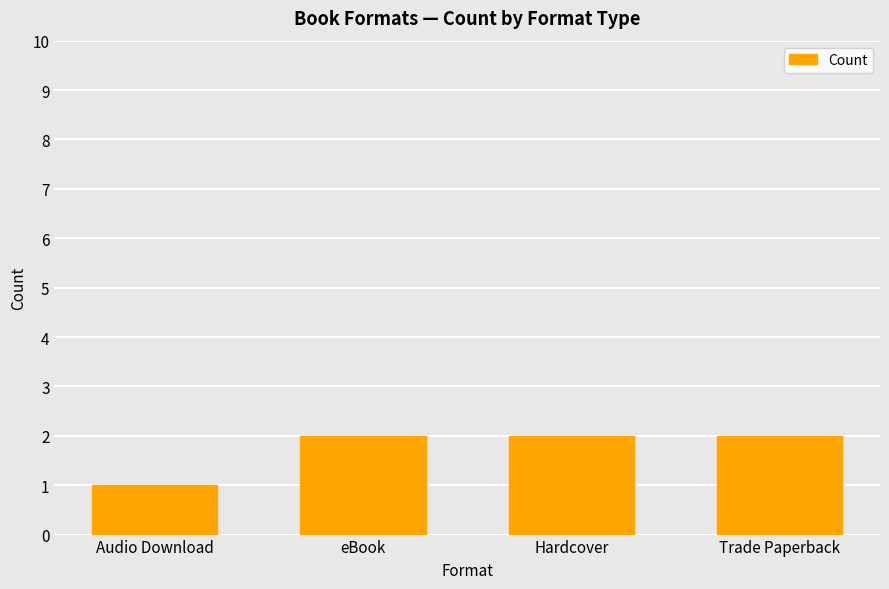

Which category has the lowest value across all series?

Audio Download